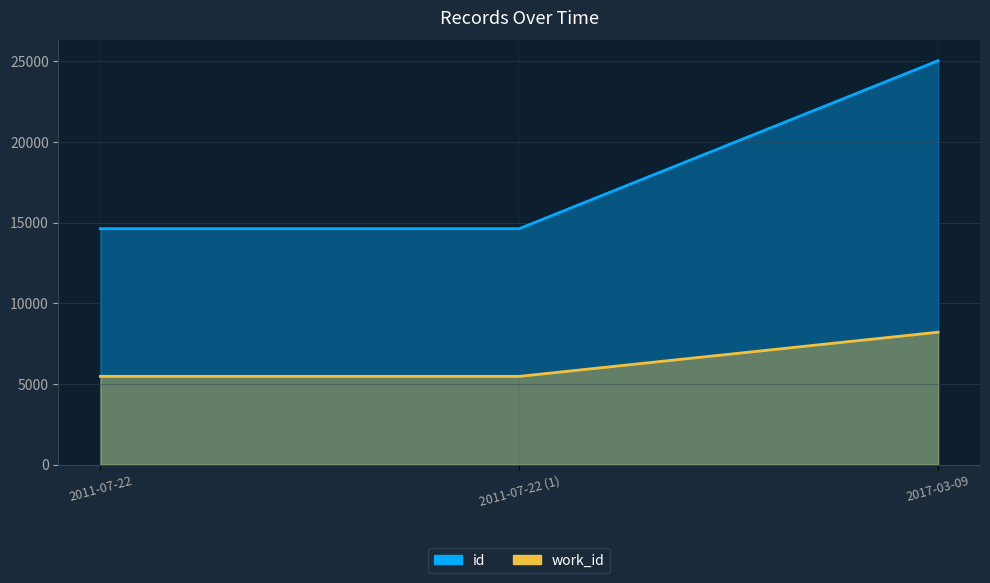

What is the value of the id point at the 1st from the left?

14627